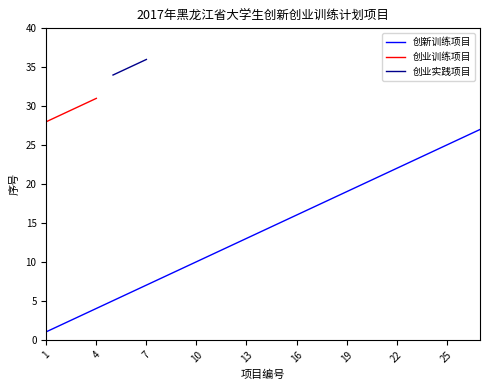

What is the maximum value for 创新训练项目?

27